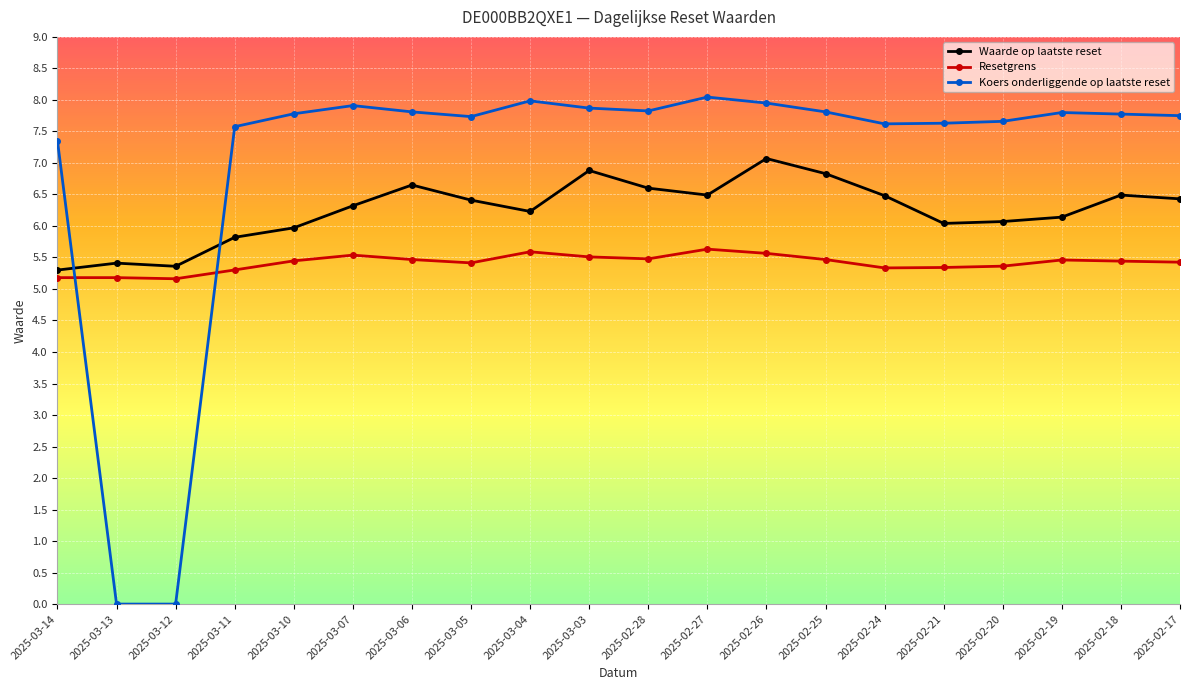

The value of Waarde op laatste reset at 2025-03-05 is 10.6. True or false?

False